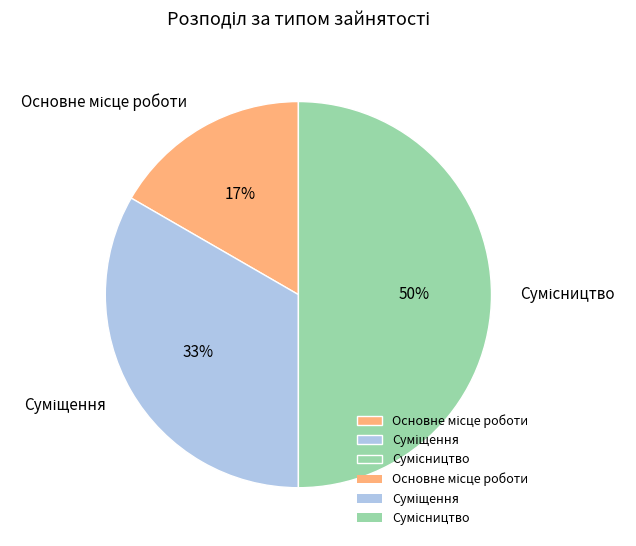

To the nearest percent, what is the average slice percentage?

33%